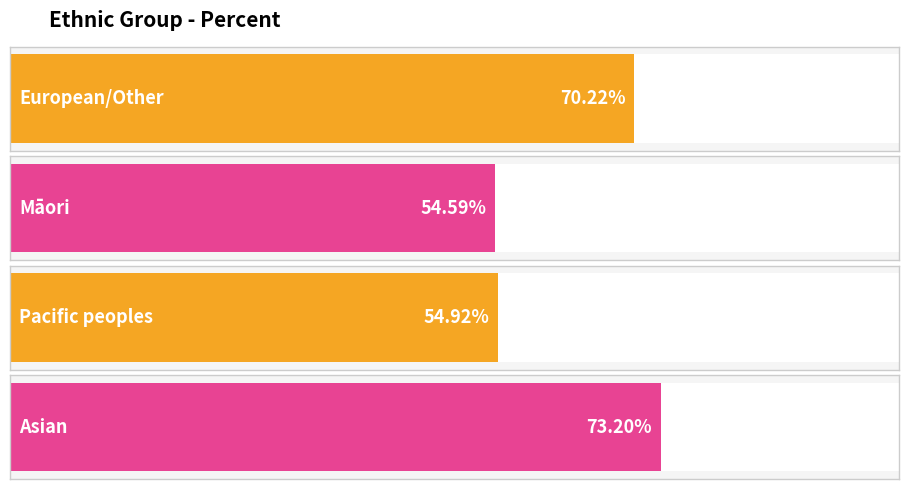

Is it true that the value at Māori is 97.2?

False